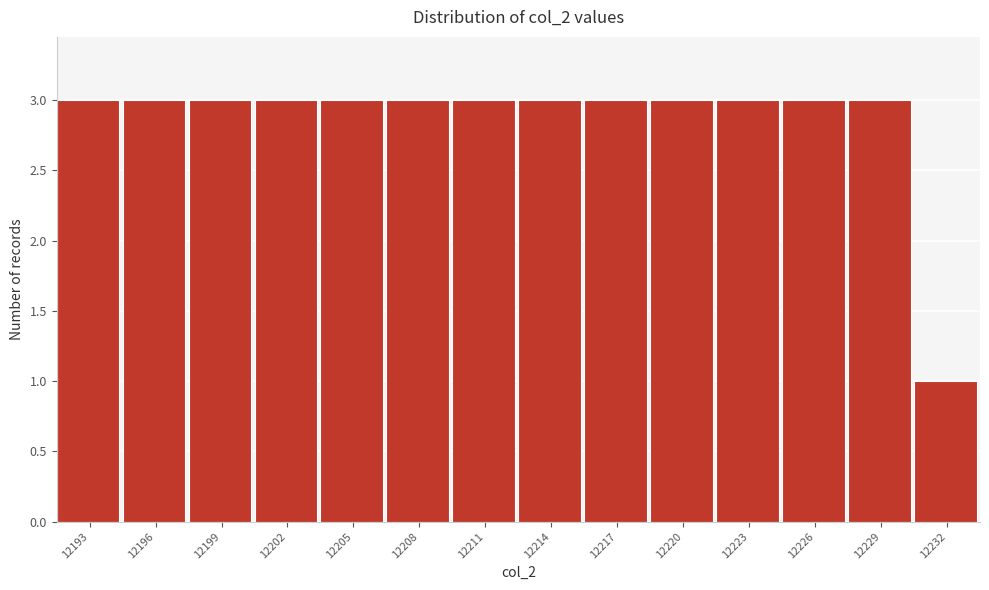

Reading left to right, list all the values displayed in this chart.

12193=3	12196=3	12199=3	12202=3	12205=3	12208=3	12211=3	12214=3	12217=3	12220=3	12223=3	12226=3	12229=3	12232=1